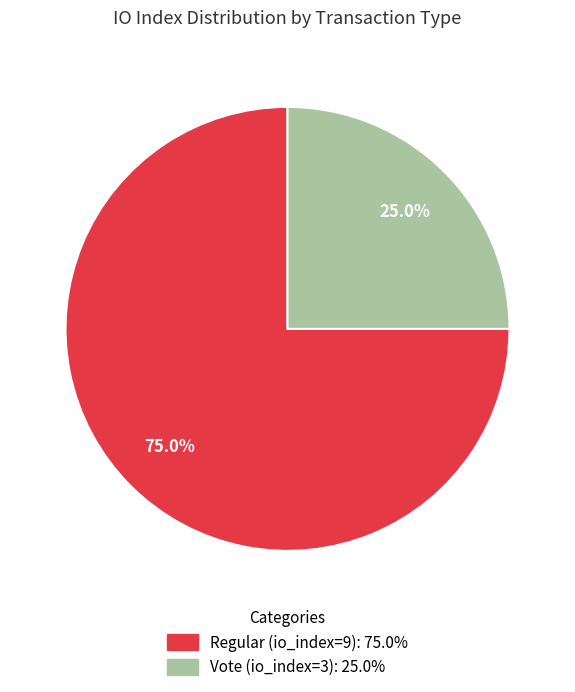

Which slice is the smallest?

Vote (io_index=3)